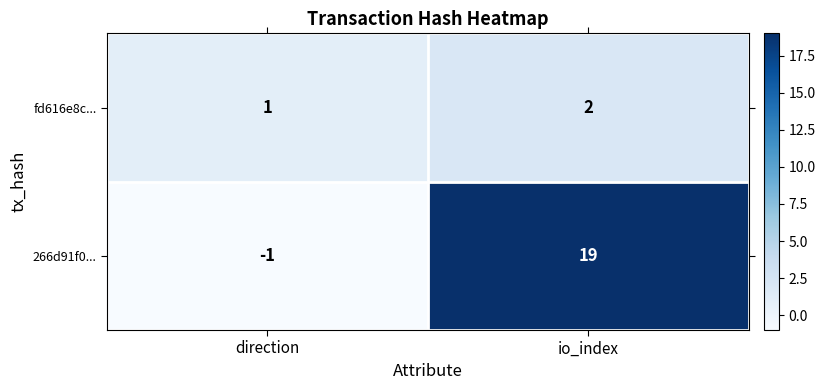

What is the sum of all fd616e8c... values?

3